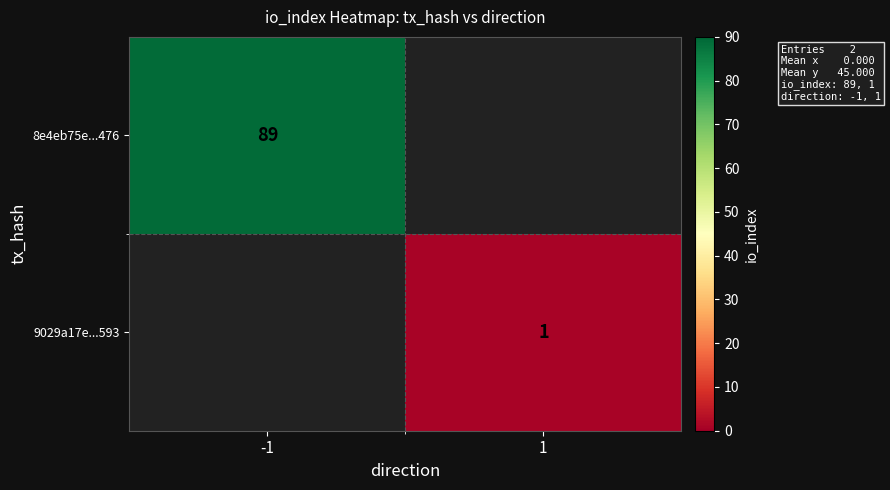

Is it true that 9029a17e...593 equals 1 at 1?

True